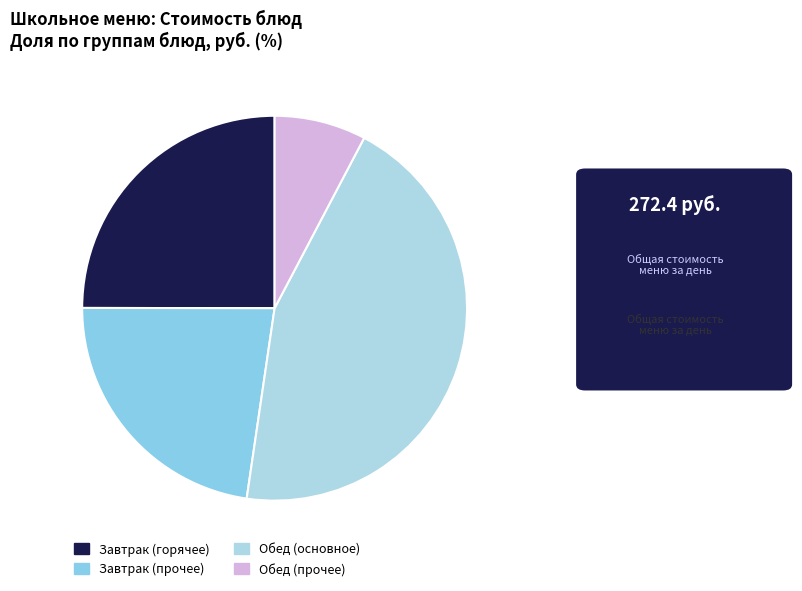

How many segments does this pie chart have?

4